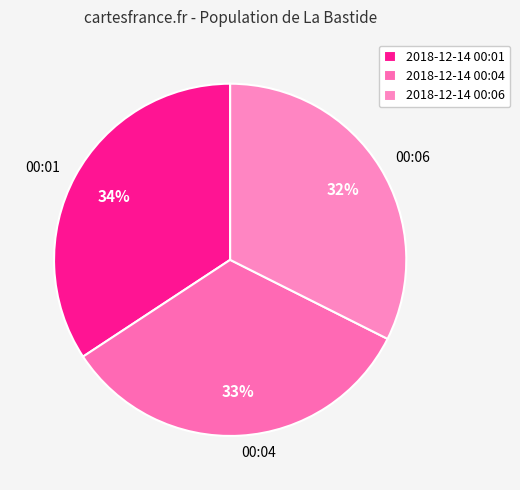

Is it true that 00:06 is 25% of the pie?

False